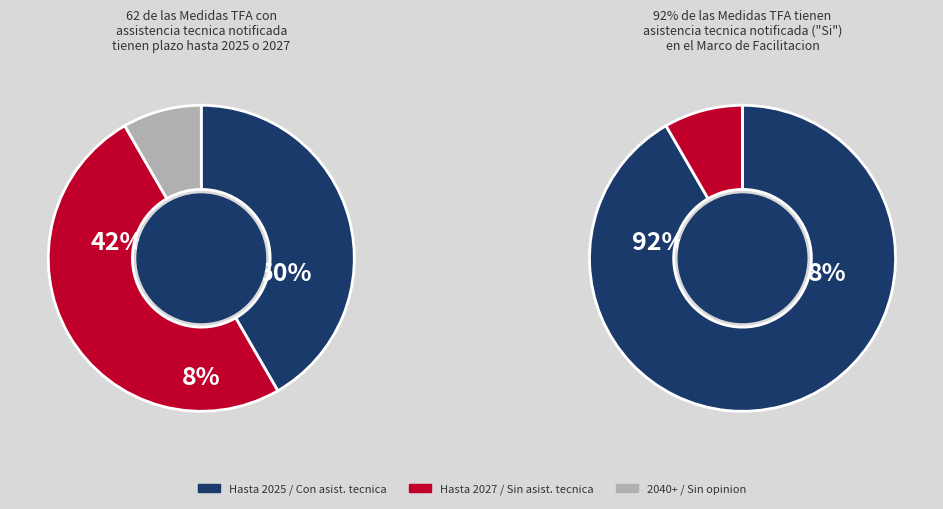

What is the change in value from 6.3 to 7.7?

+1.4